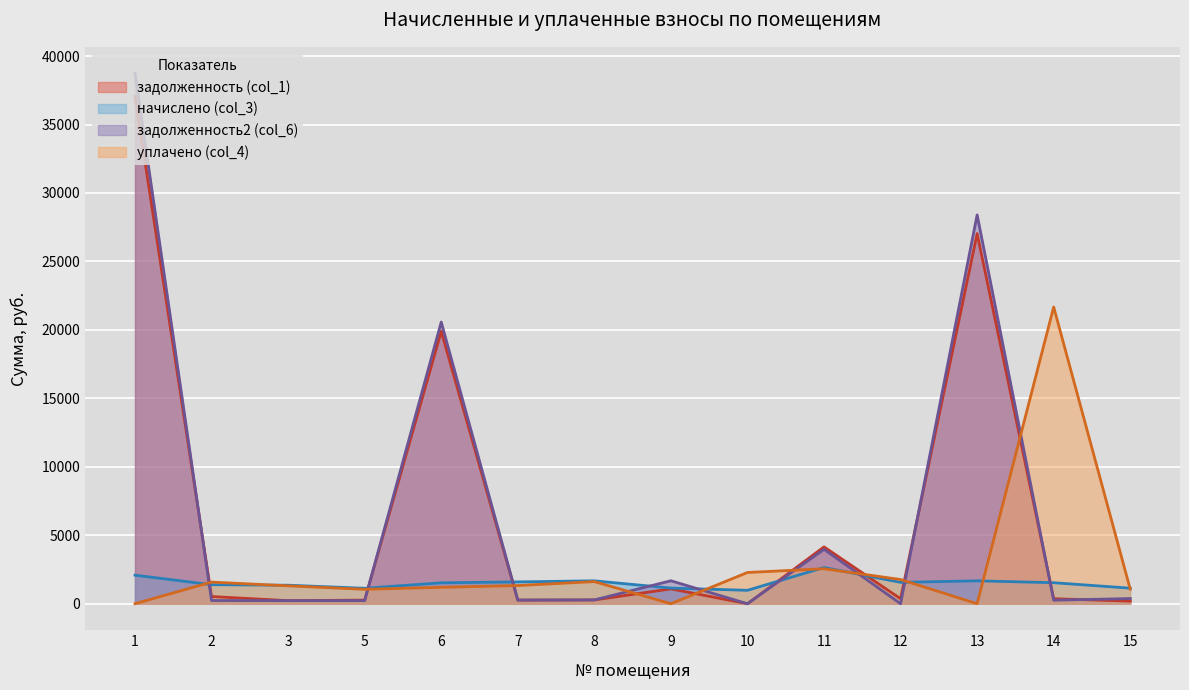

How many data points does each series have?

14